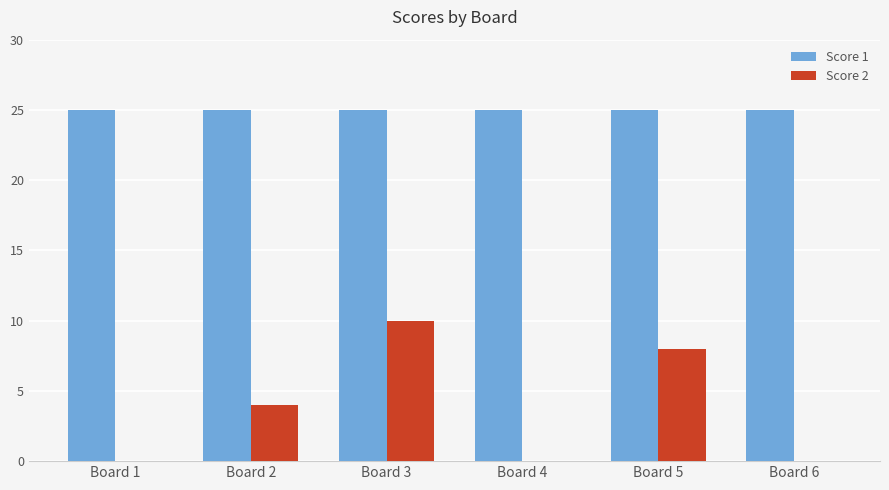

Which series changed the most between Board 2 and Board 4?

Score 2